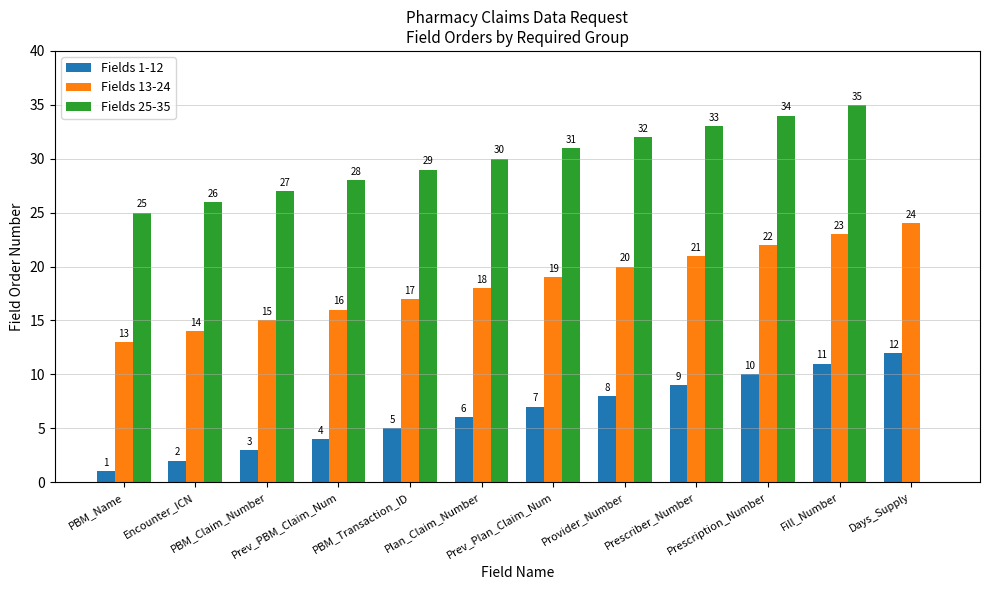

Is it true that Fields 1-12 equals 12 at Days_Supply?

True